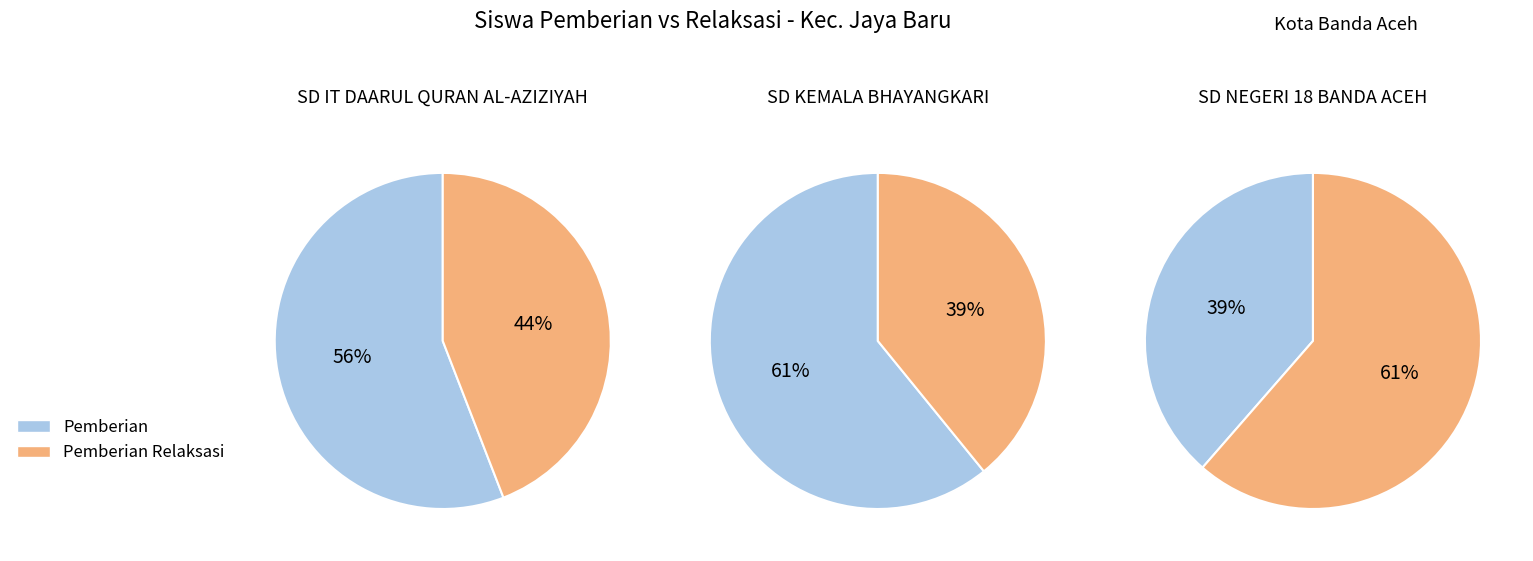

Is it true that 1 is 26% of the pie?

False